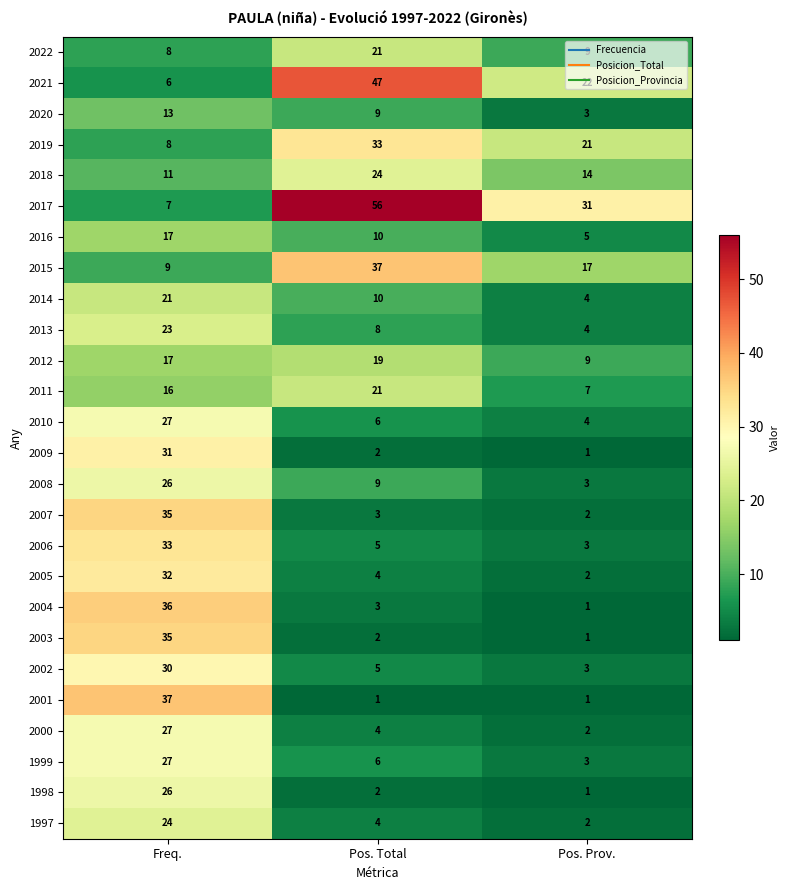

What is the average value of the 2012 series?

15